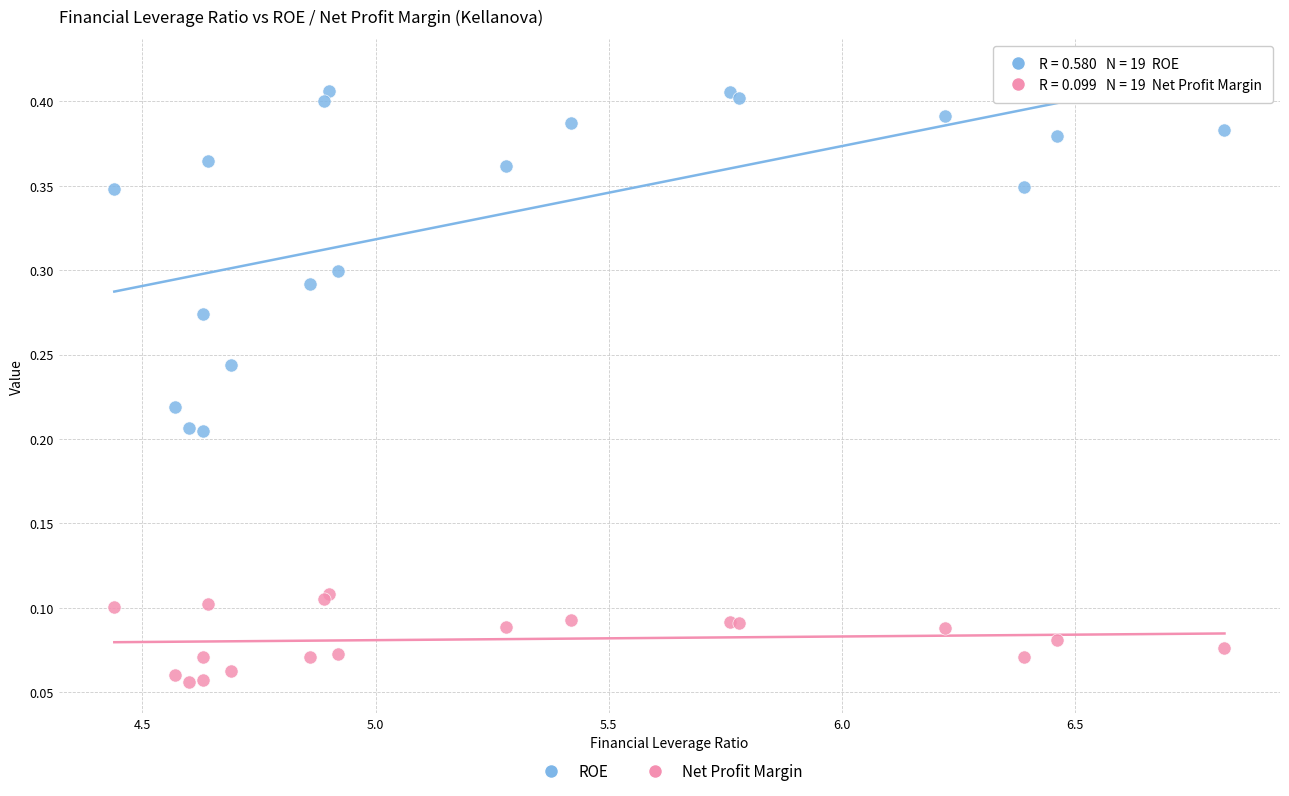

What is the X range (max minus min) for the scatter plot?

2.4